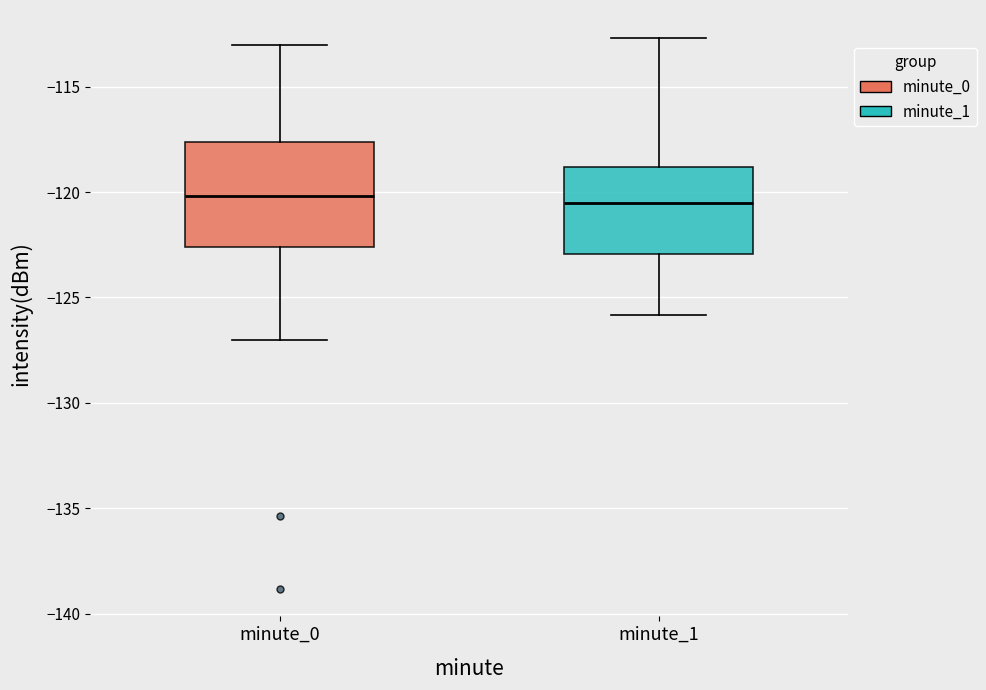

Comparing the boxes themselves (not the whiskers), which one is the tallest?

minute_0